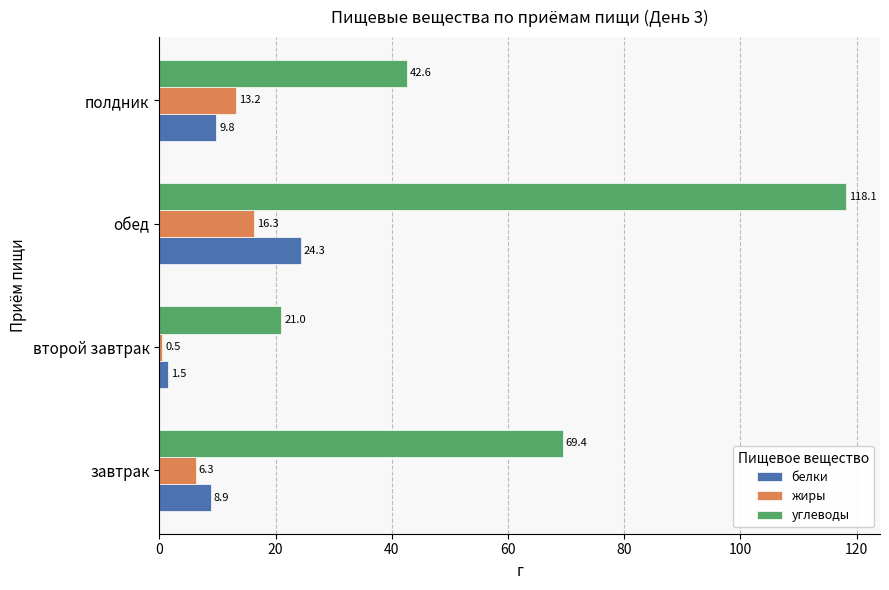

The value of углеводы at завтрак is 69.4. True or false?

True